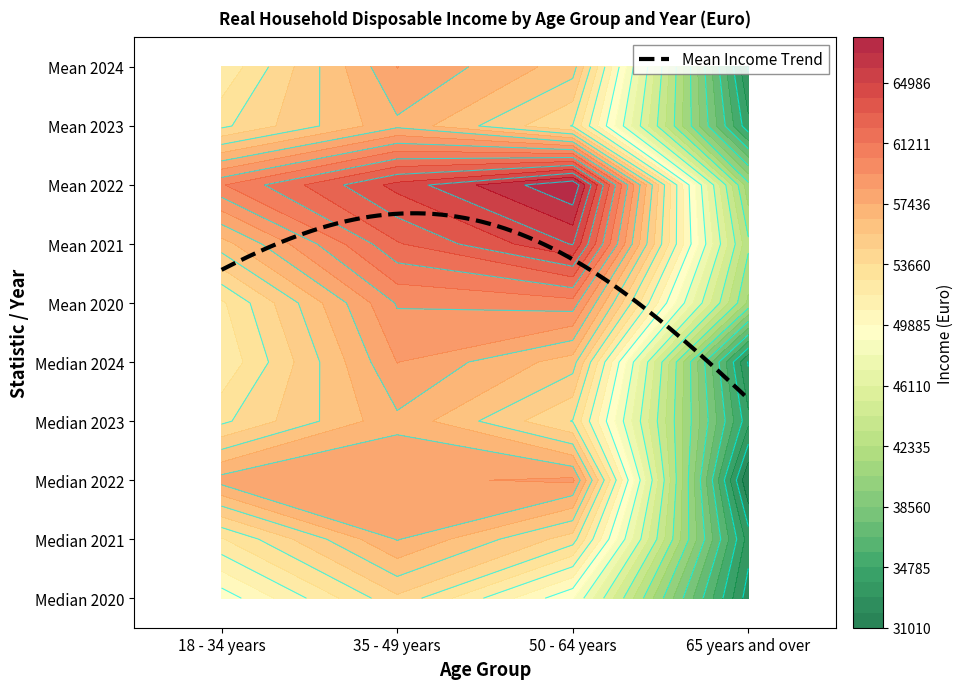

The 18 - 34 years series shows 52545 at 5. True or false?

True